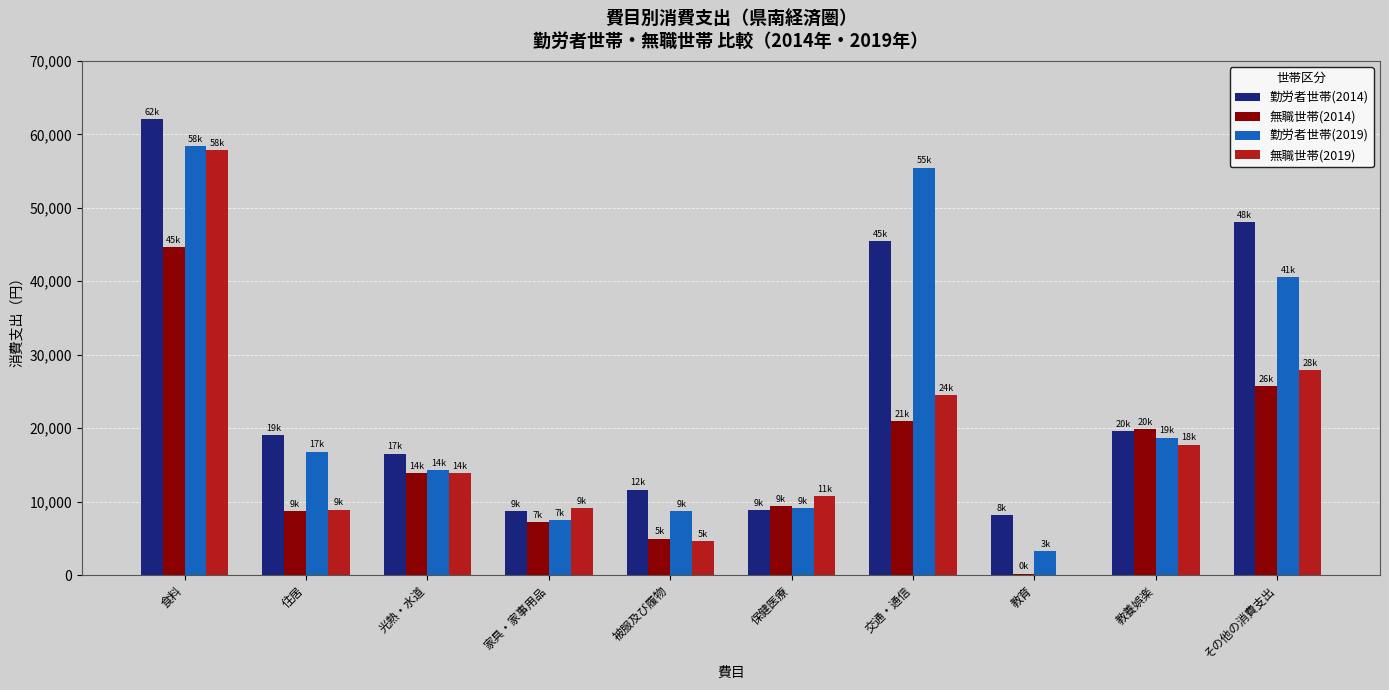

The 勤労者世帯(2019) series shows 16818 at 住居. True or false?

True